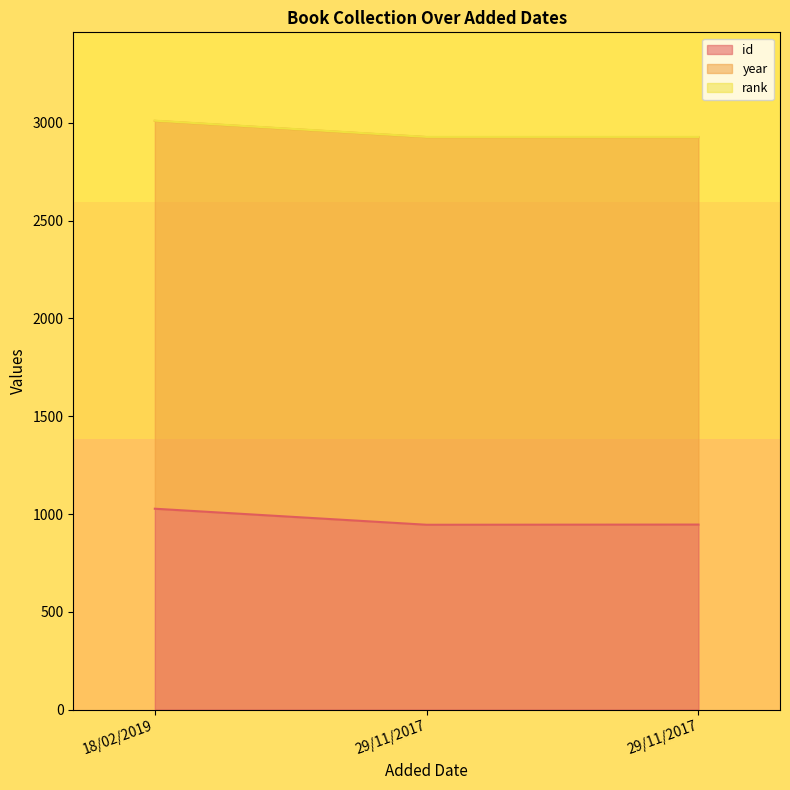

What is the difference between the highest and lowest values at 18/02/2019?

1982